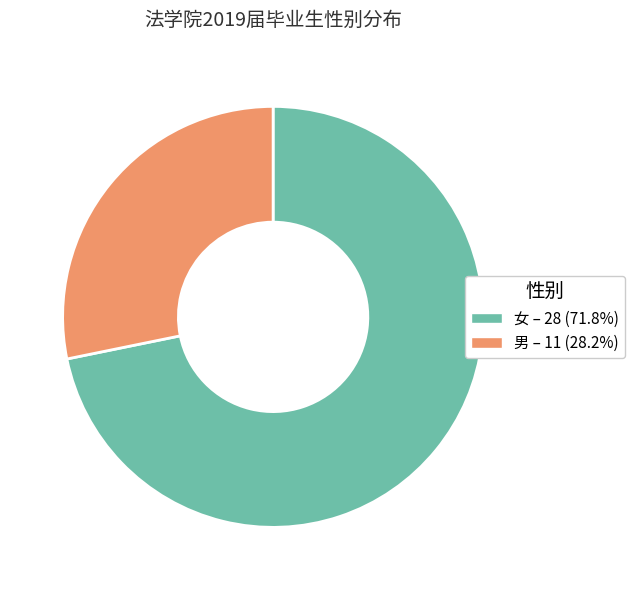

Between 女 and 男, which is larger?

女